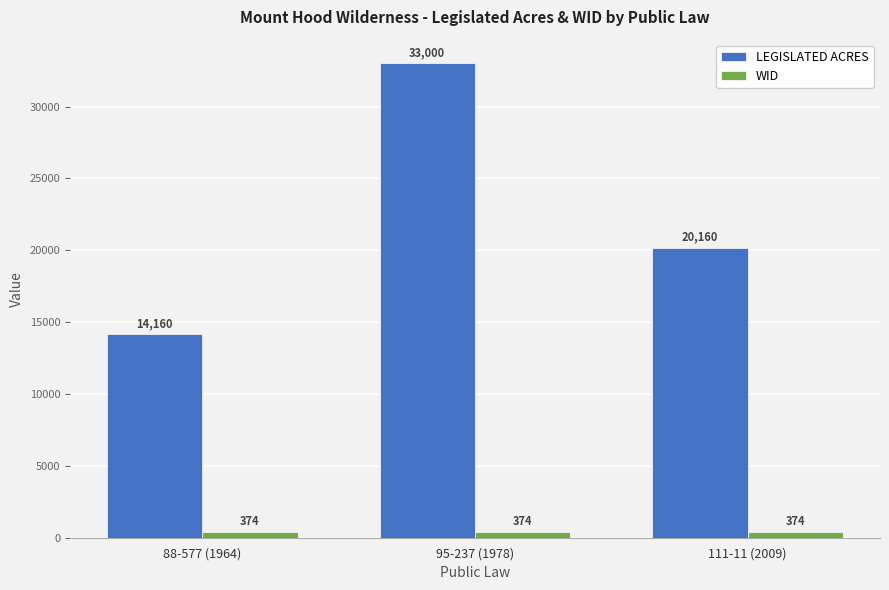

Reading left to right, transcribe all the data shown in this chart.

LEGISLATED ACRES: 88-577 (1964)=14160	95-237 (1978)=33000	111-11 (2009)=20160
WID: 88-577 (1964)=374	95-237 (1978)=374	111-11 (2009)=374